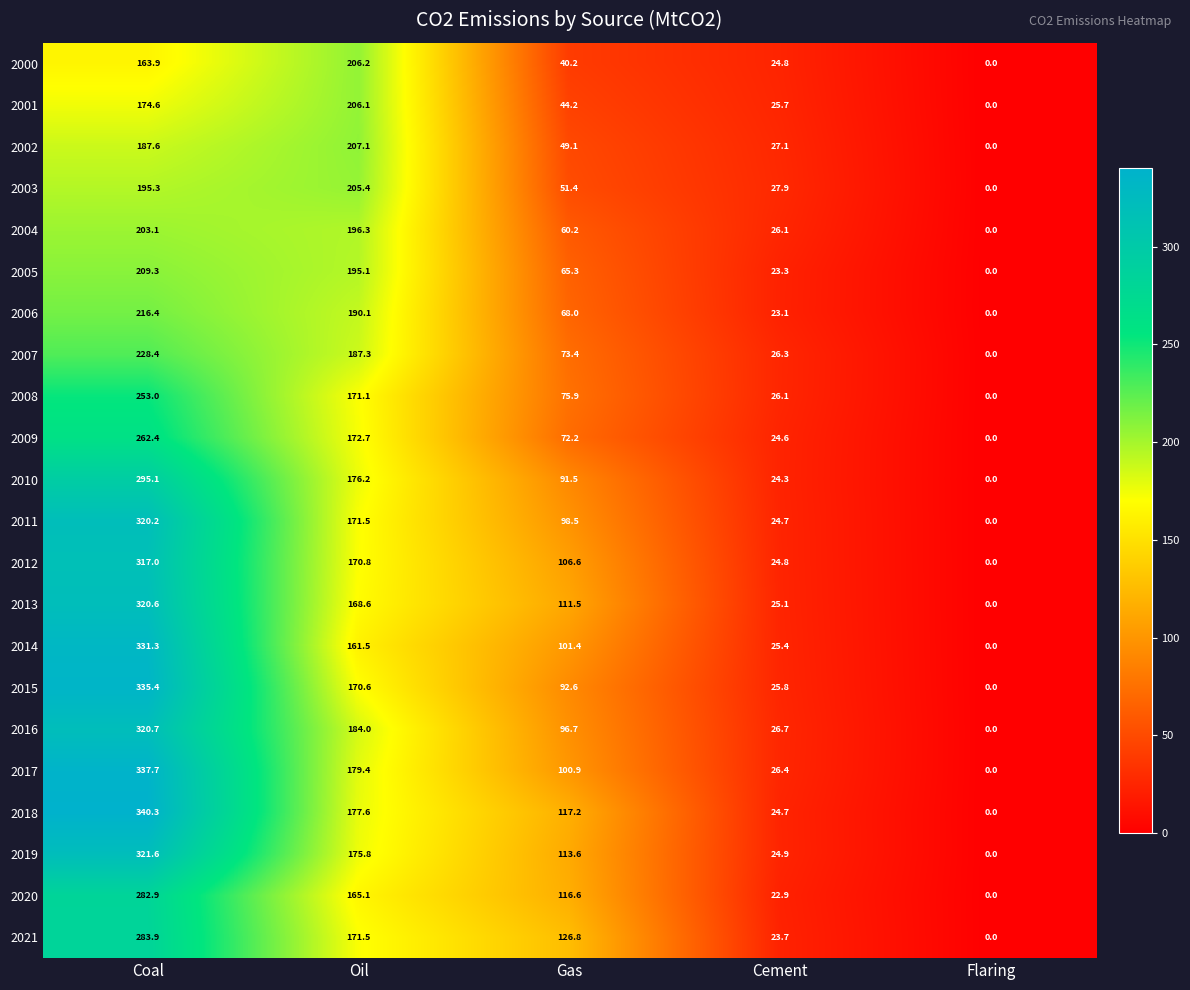

What is the spread (max minus min) of values at Cement?

5.0